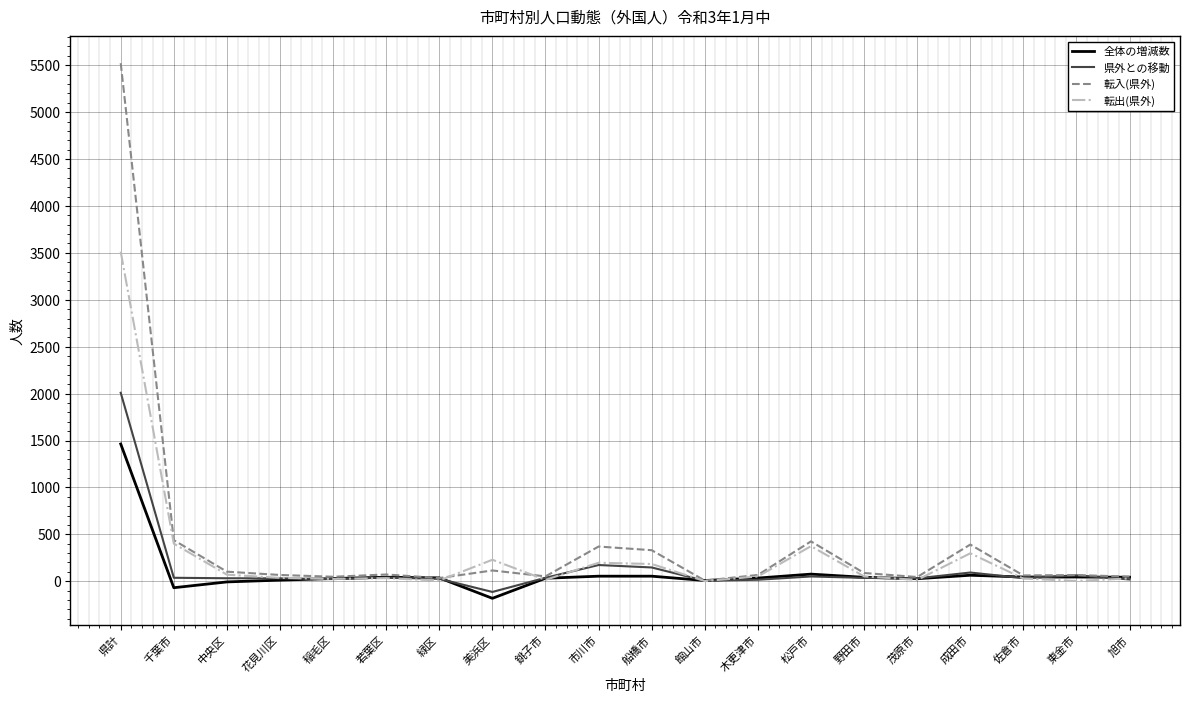

At which category is the sum across all series the highest?

県計